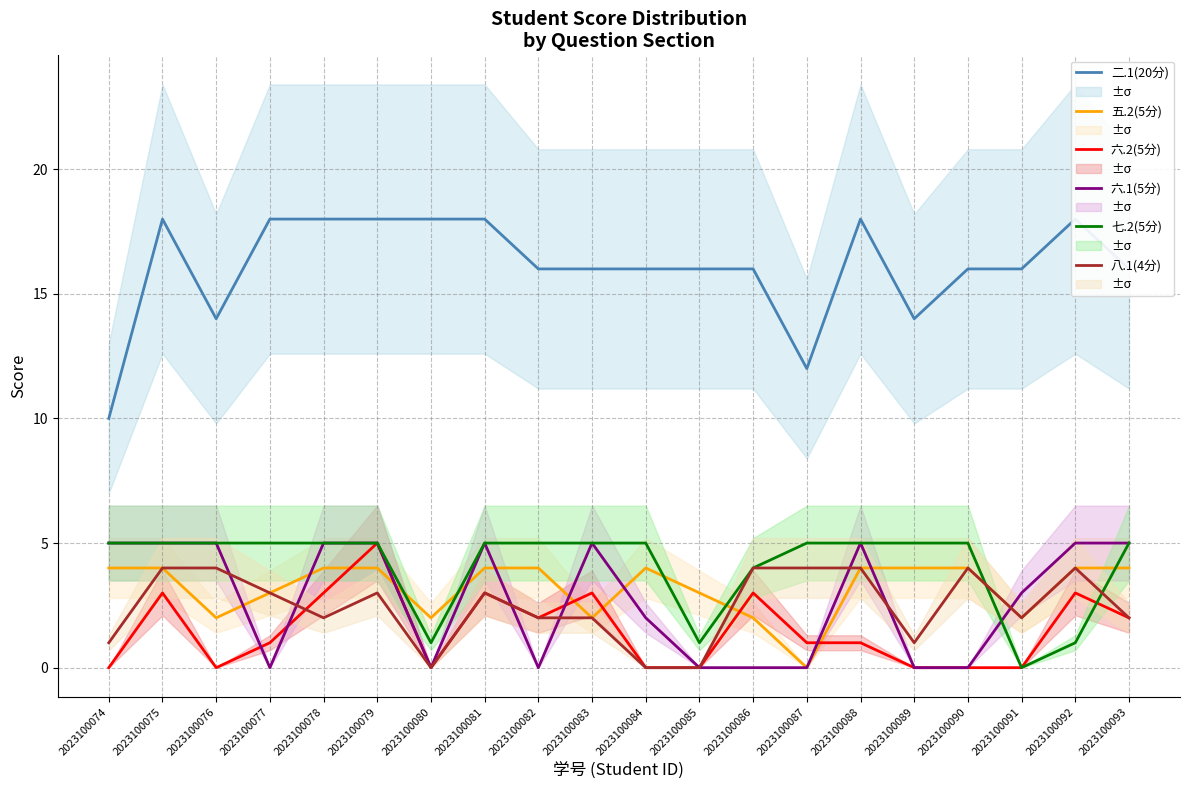

What is the average value of the 六.1(5分) series?

3